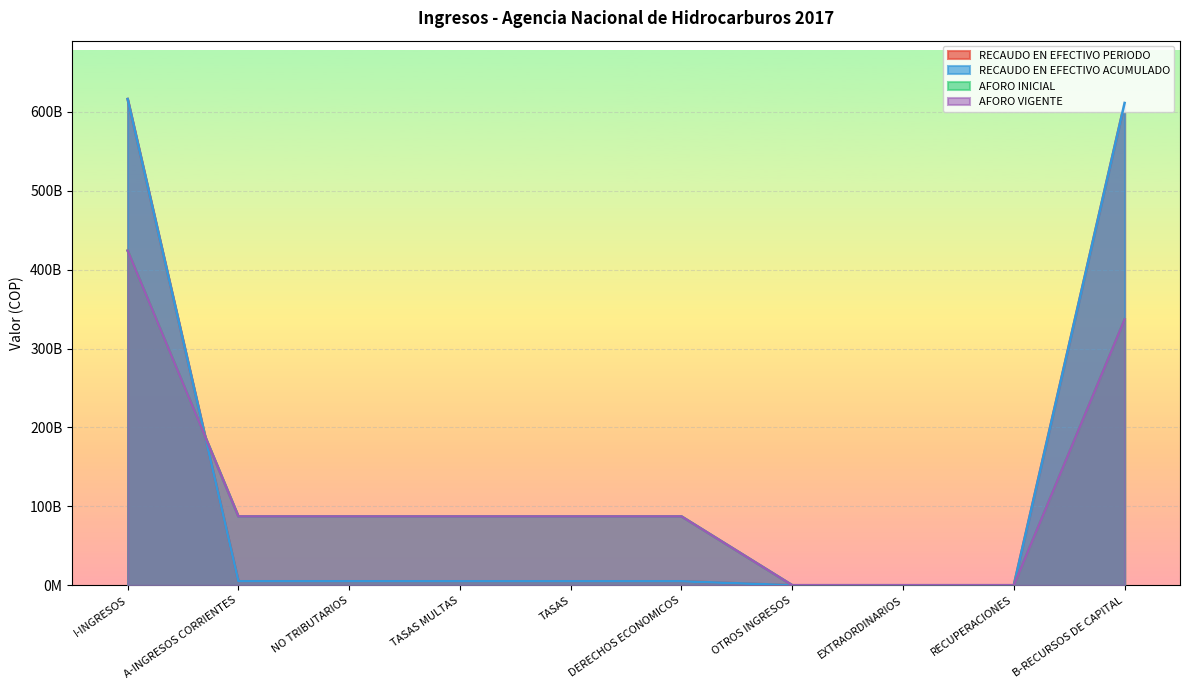

Which label corresponds to the smallest value in the chart?

OTROS INGRESOS